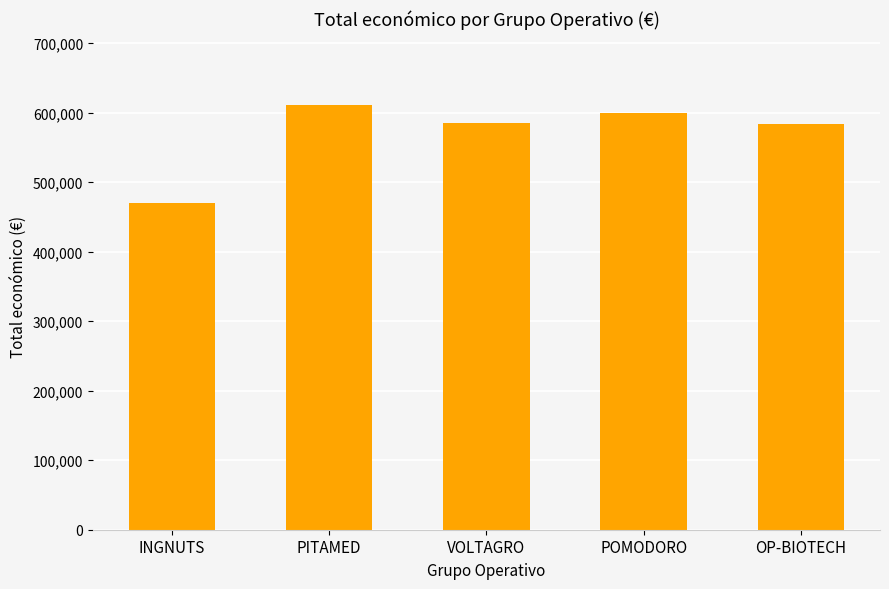

Are the bars horizontal?

No